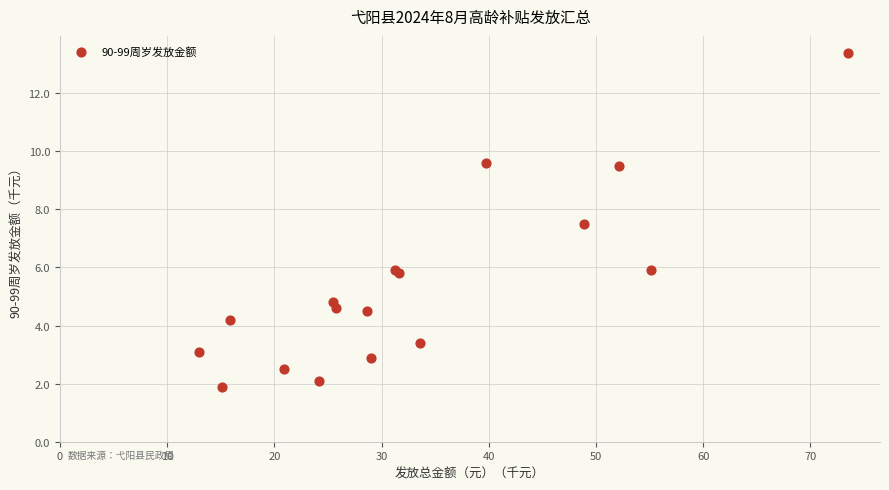

What Y value in the scatter plot is closest to 7?

7.5